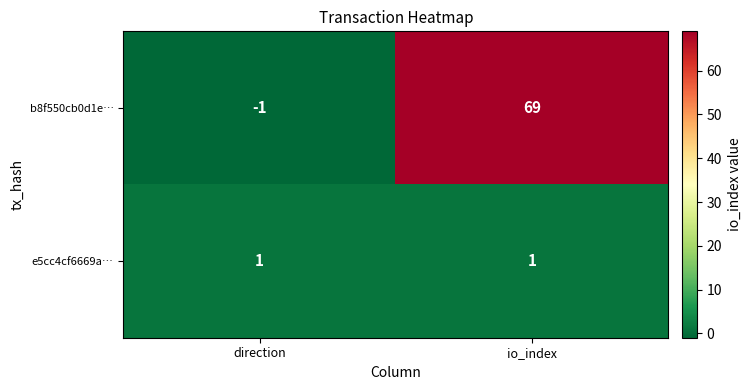

Reading right to left, list all the values displayed in this chart.

b8f550cb0d1e…: 69	-1
e5cc4cf6669a…: 1	1